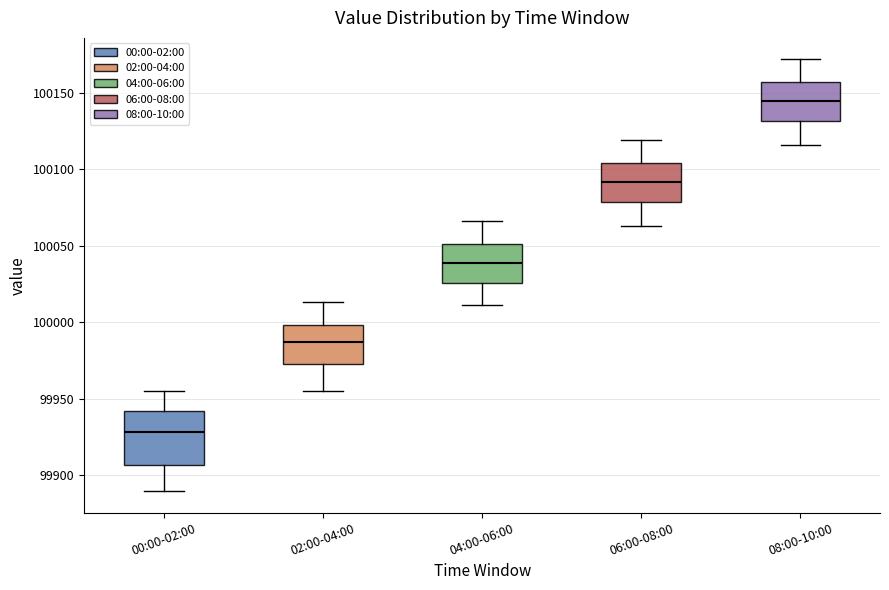

Where does the lower whisker of the box for 02:00-04:00 end on the y-axis? The values are not printed on the chart, so give them approximately, as read against the axis.

99955